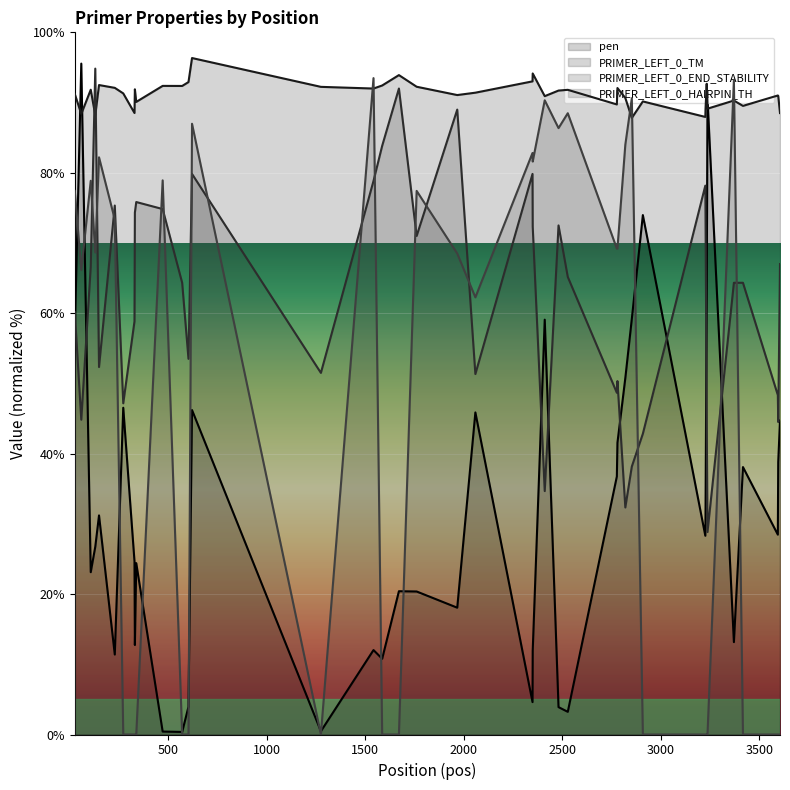

What is the sum of the PRIMER_LEFT_0_END_STABILITY values at 3594 and 571?

112.7